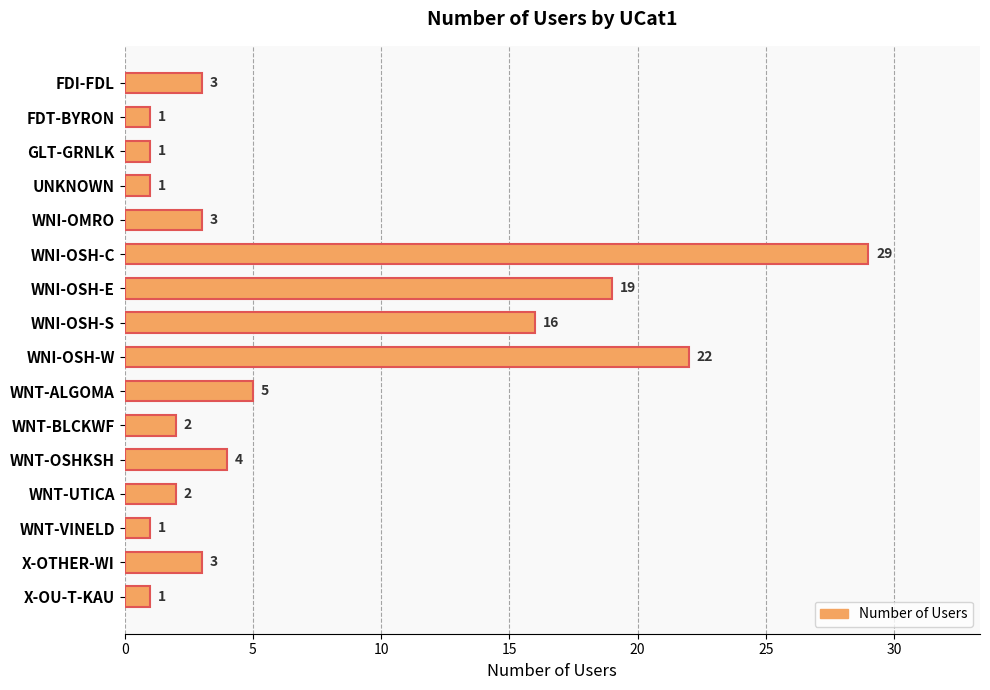

Is it true that the value at WNI-OSH-C is 29?

True